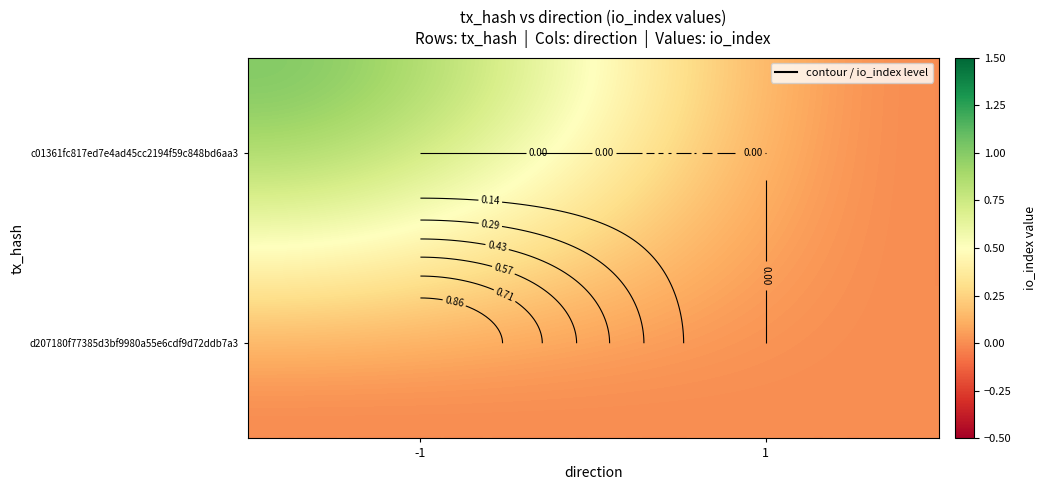

What is the maximum value shown in the chart?

1